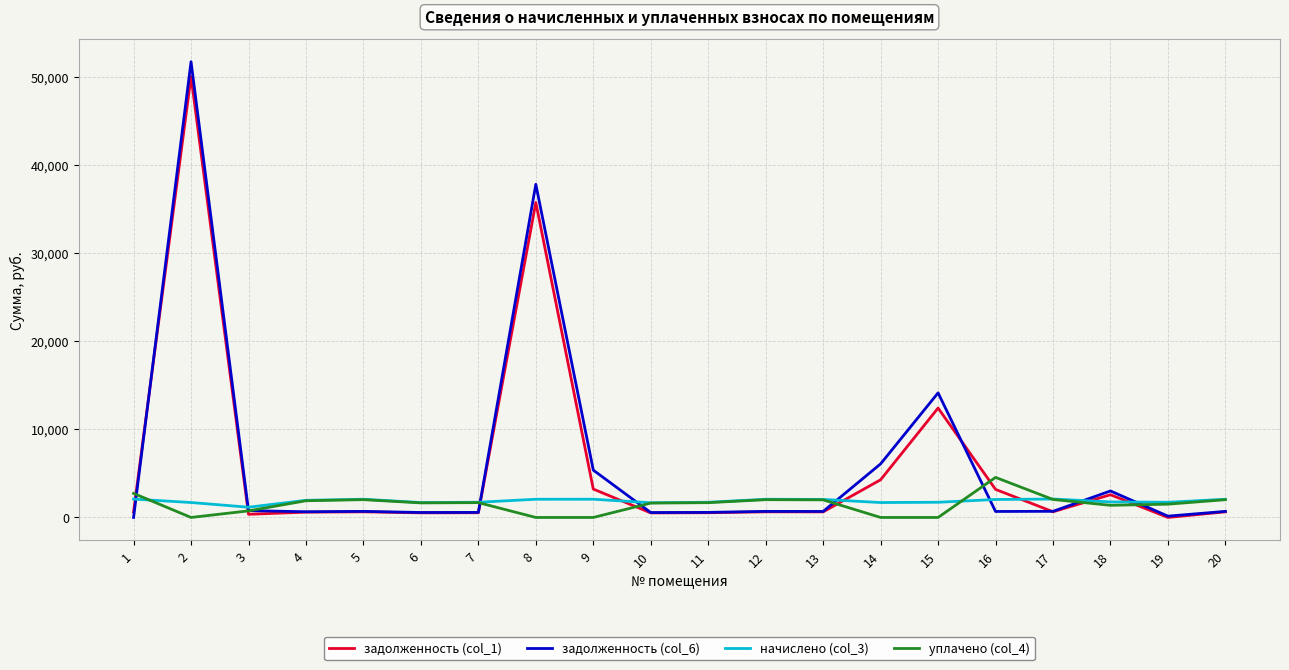

True or false: начислено (col_3) has more than 0 interior local peaks.

True